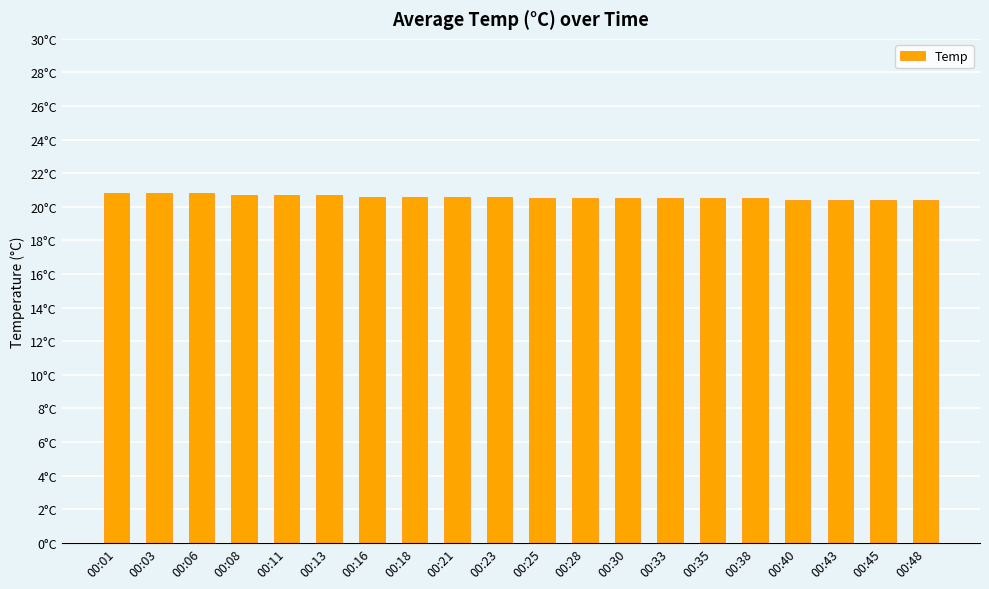

What is the ratio of the value at 00:13 to the value at 00:06?

1.0